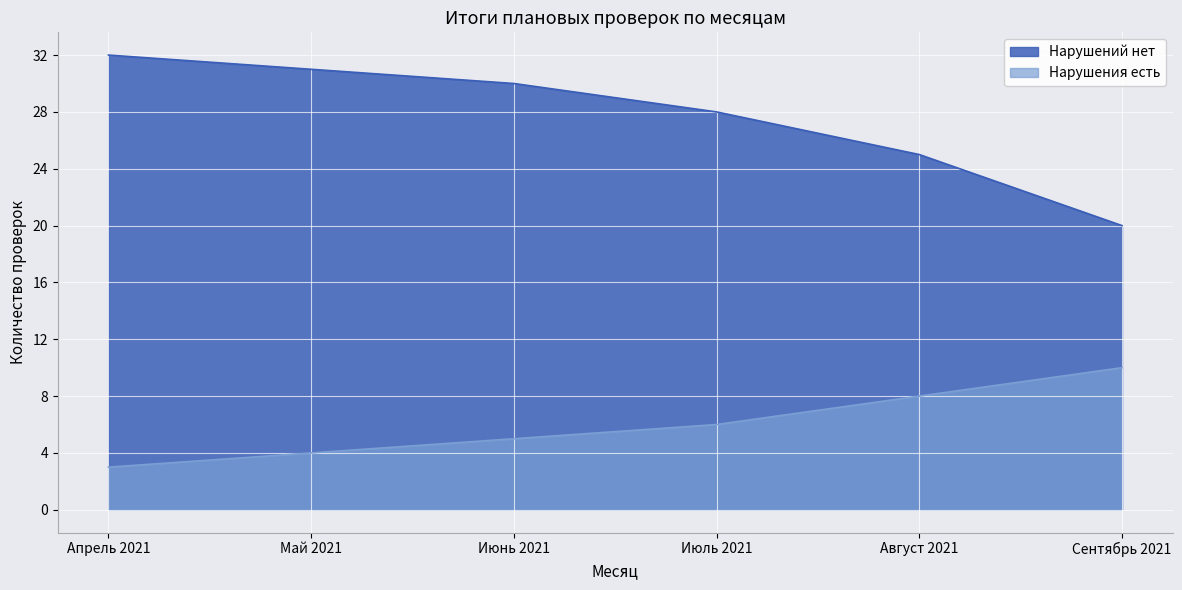

The value of Нарушения есть at 37 is 7. True or false?

False